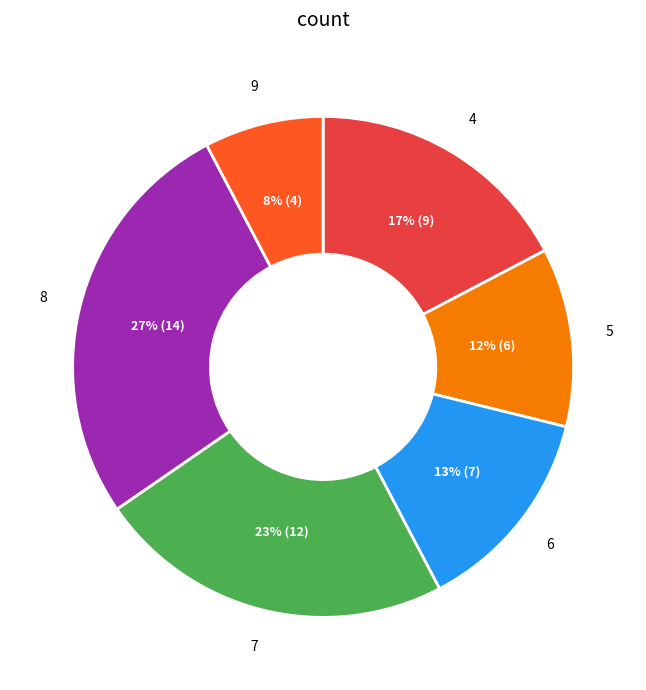

Is there any slice that represents more than half of the pie?

No